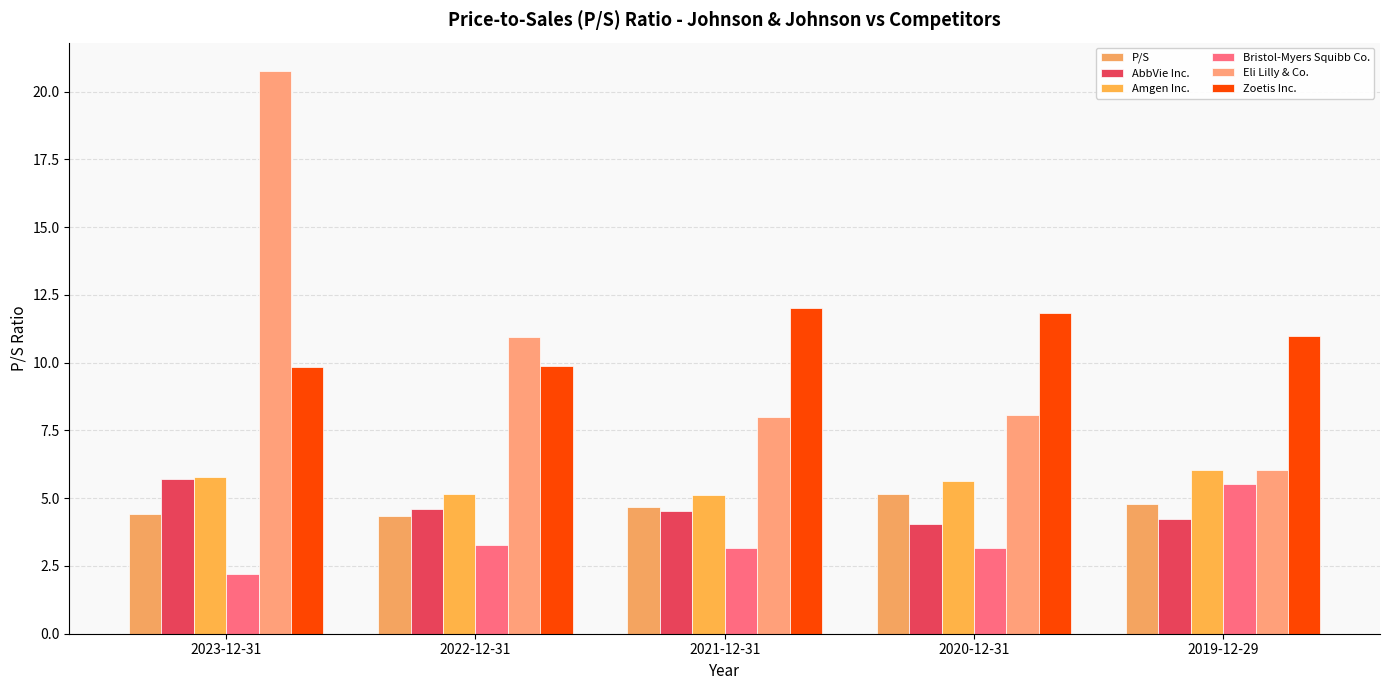

What is the approximate value of AbbVie Inc. at 2022-12-31?

4.6